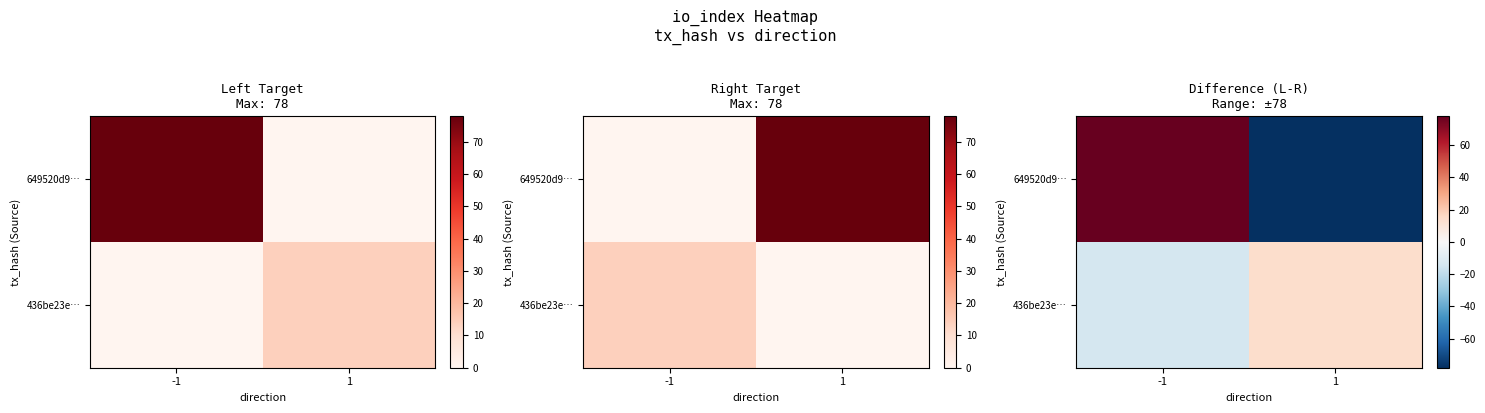

At which category is the sum across all series the highest?

-1